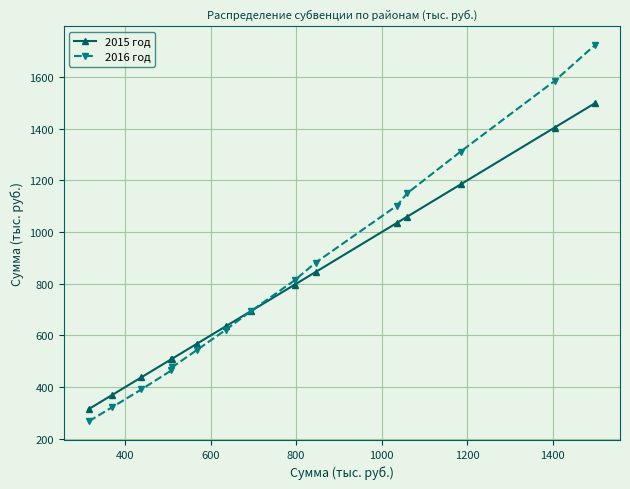

What are all the series names shown in the legend?

2015 год, 2016 год